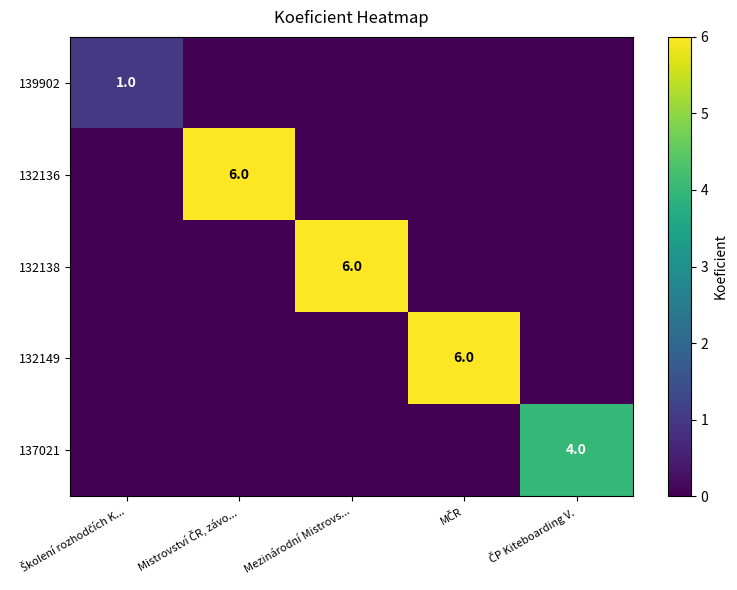

At which category does the chart reach its peak across all series?

Mistrovství ČR, závo...